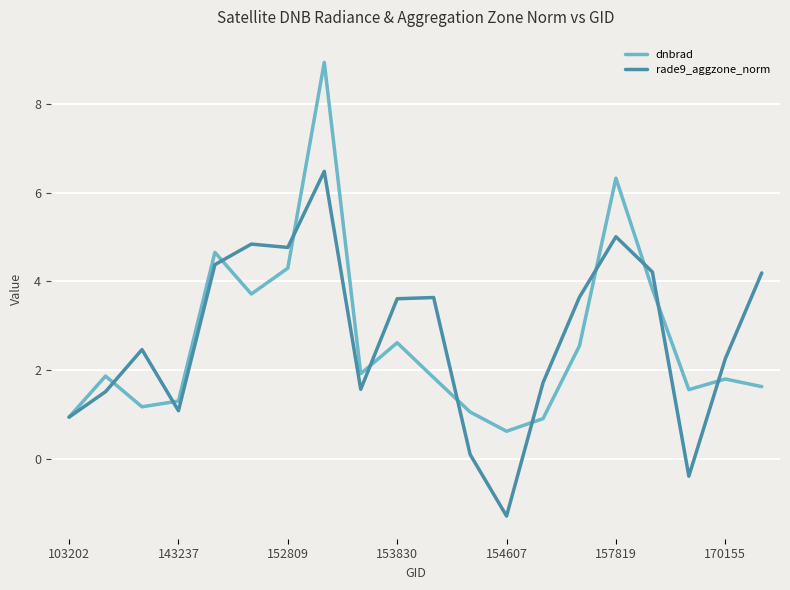

What is the lowest value of the rade9_aggzone_norm series?

-1.3